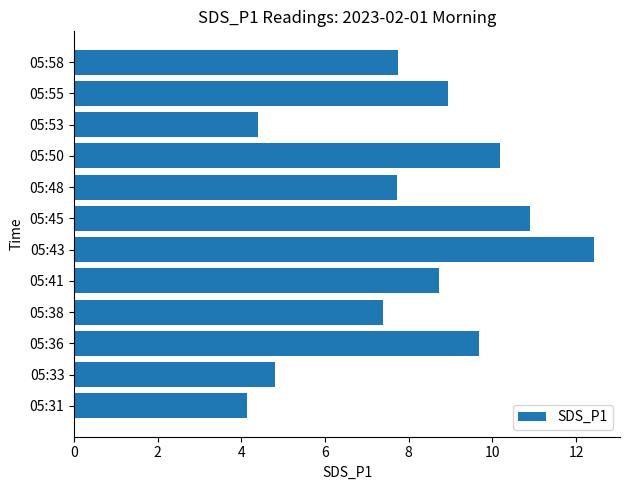

How many bars are there in total?

12